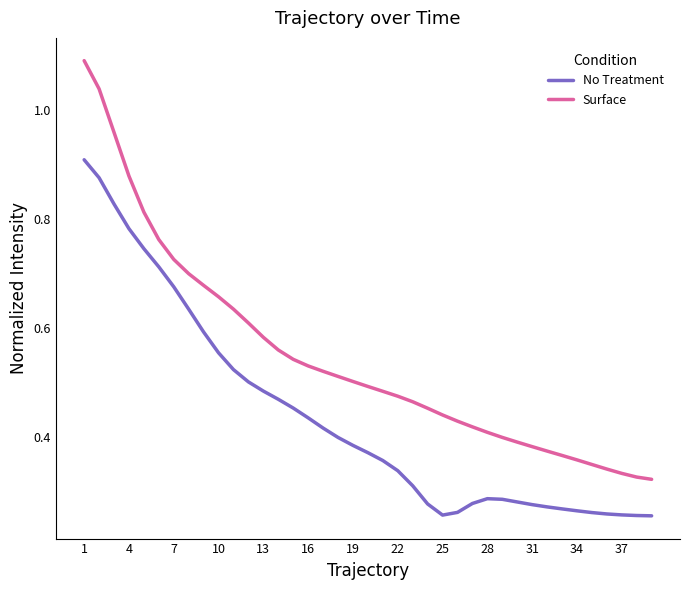

True or false: No Treatment and Surface cross at least once.

False